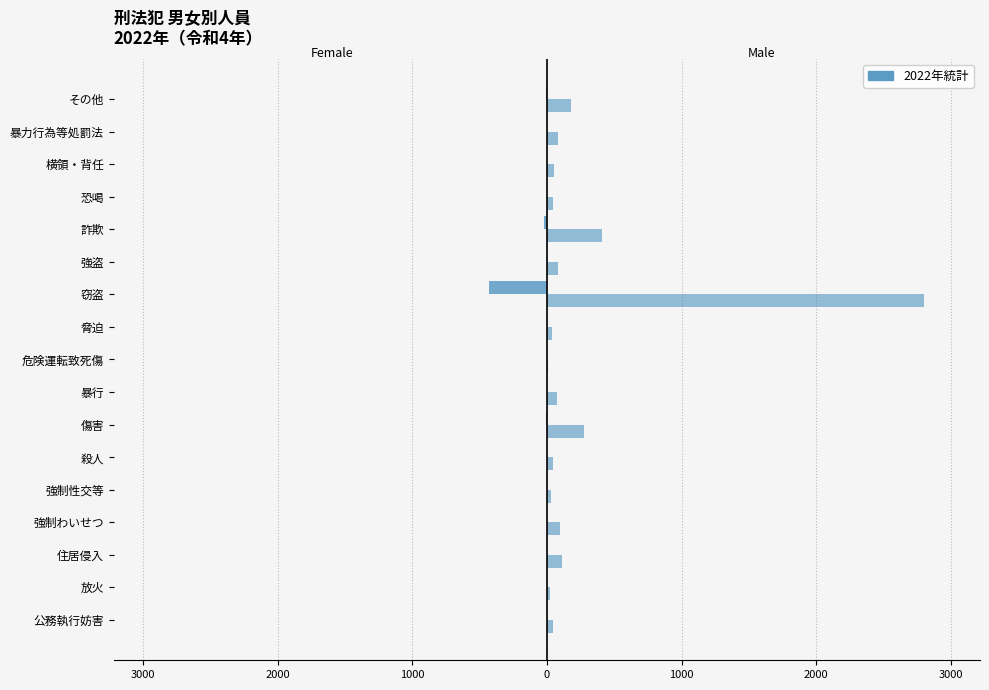

Reading left to right, what are all the values shown in this chart?

Female: -2	-1	0	0	0	0	-5	0	0	0	-433	0	-20	0	-1	-1	-7
Male: 47	24	112	100	34	45	277	74	11	36	2797	82	409	42	50	82	181